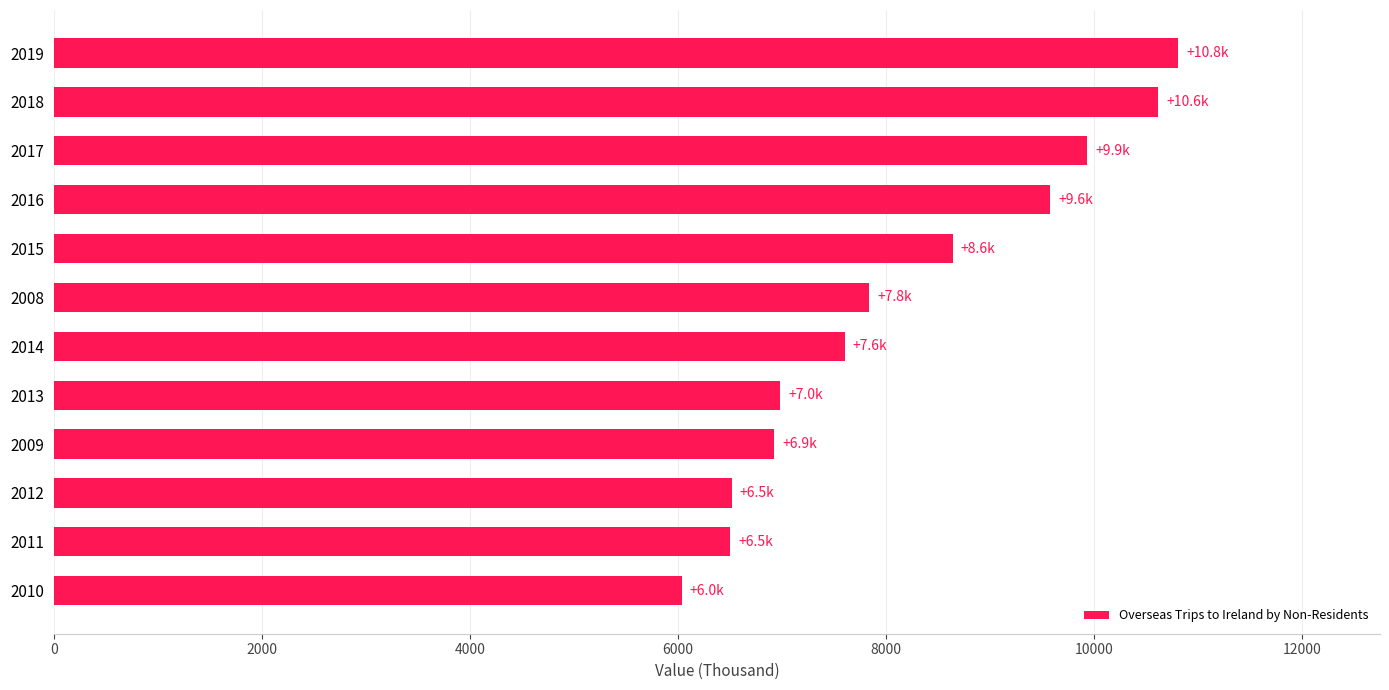

At which category does the chart reach its minimum across all series?

2010